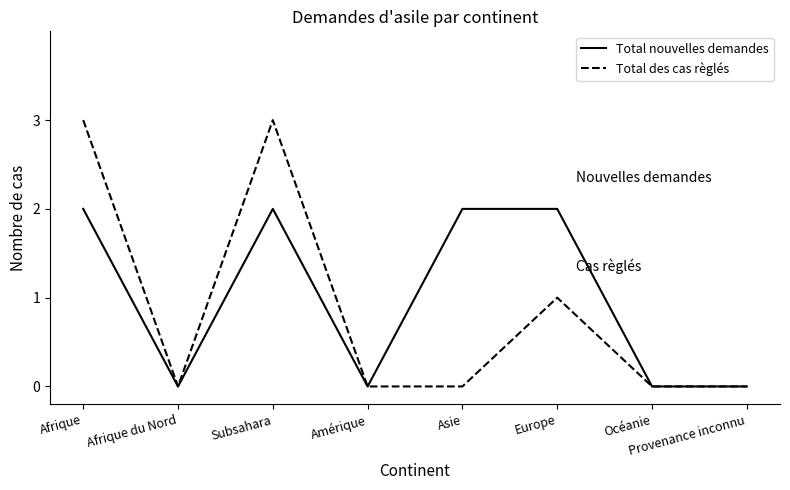

What is the total value across all series at Subsahara?

5